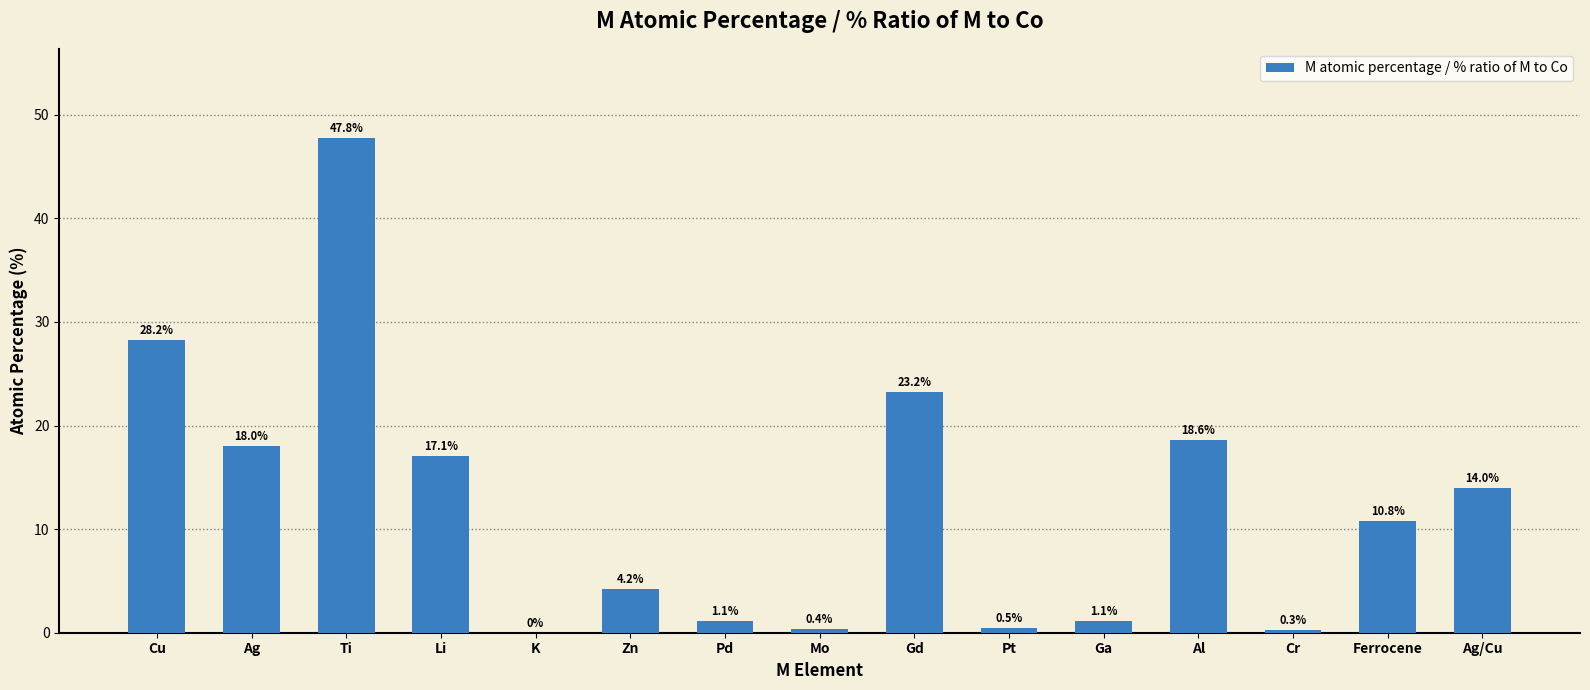

Is it true that the value at Ferrocene is 10.8?

True